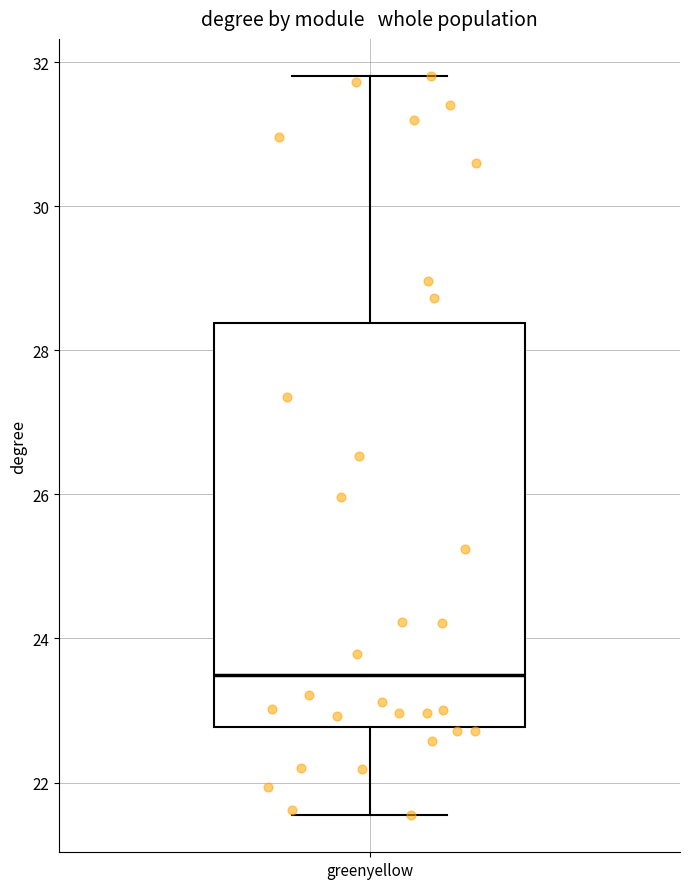

Read this box plot against the y-axis: the position of the median line, the range covered by the box, and the ends of both whiskers. The values are not printed on the chart, so give them approximately, as read against the axis.

median 23.4, box 22.8 to 28.4, whiskers 21.6 to 31.8